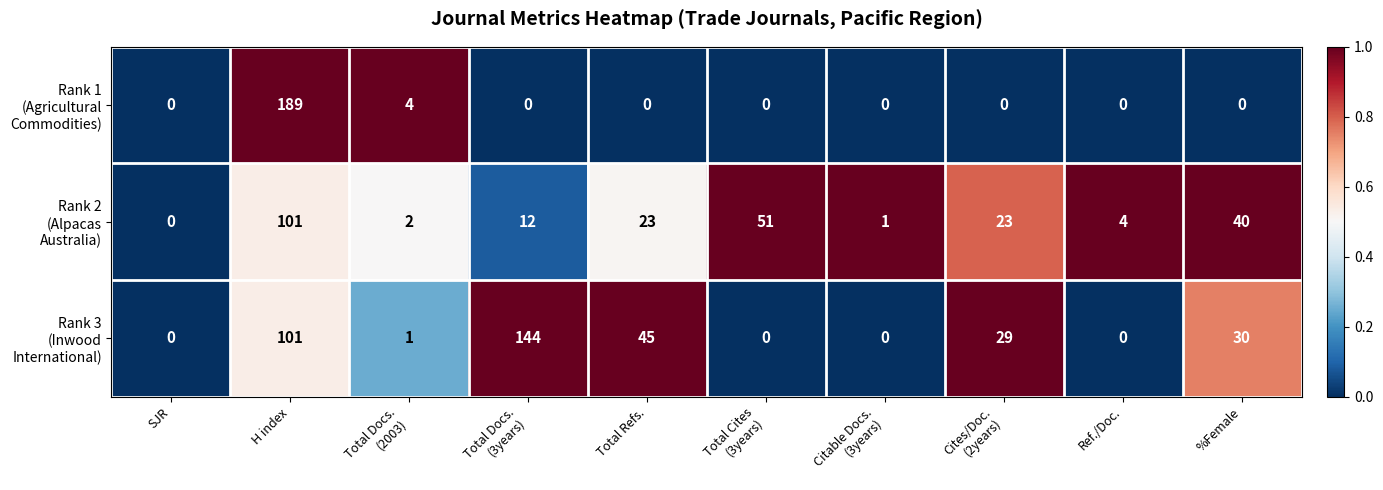

How many distinct data groups are displayed?

3